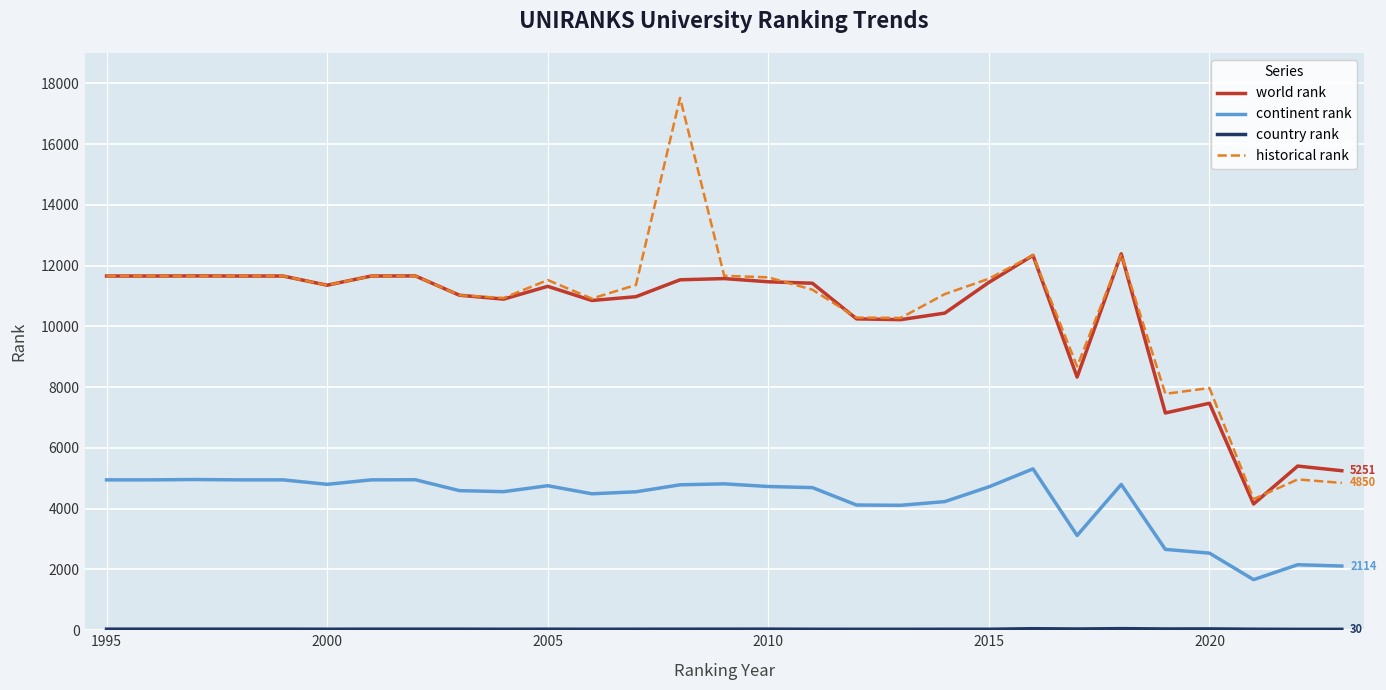

Which series has the widest spread of values?

historical rank